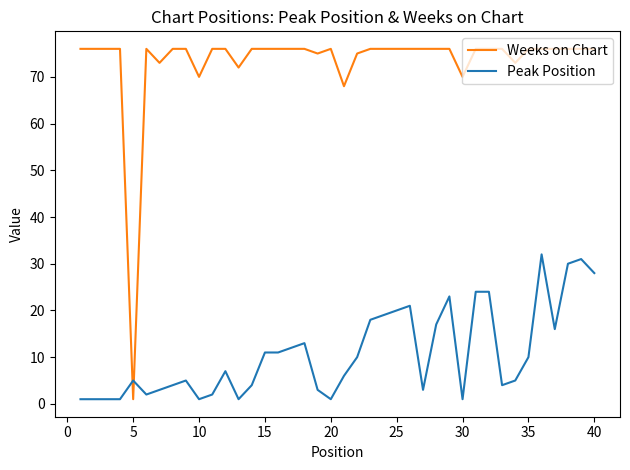

What is the smallest value displayed?

1